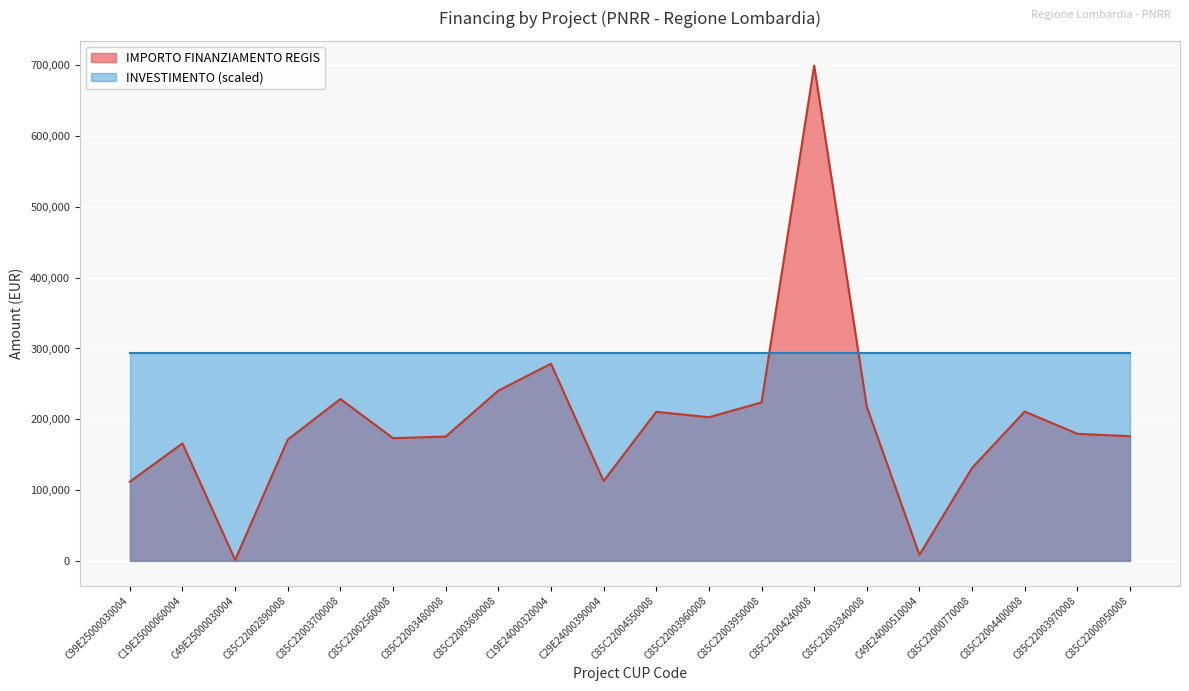

At which category does the data reach its first local peak?

C19E25000060004